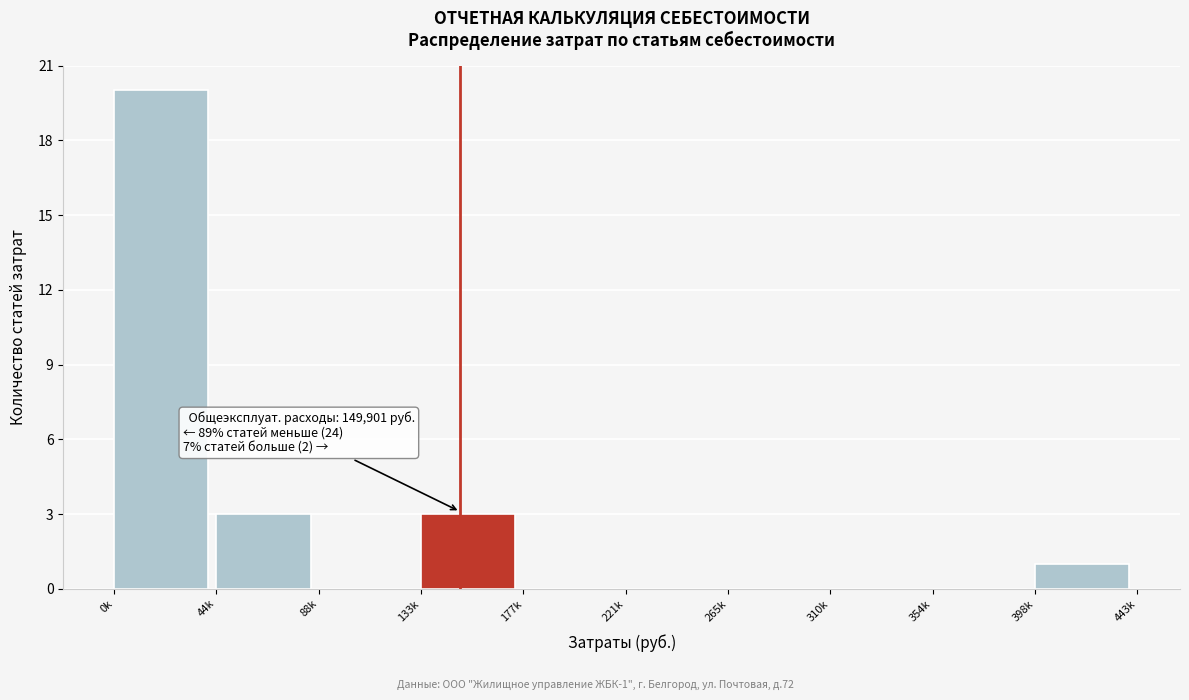

Reading right to left, transcribe all the data shown in this chart.

398k=1	354k=0	310k=0	265k=0	221k=0	177k=0	133k=3	88k=0	44k=3	0k=20